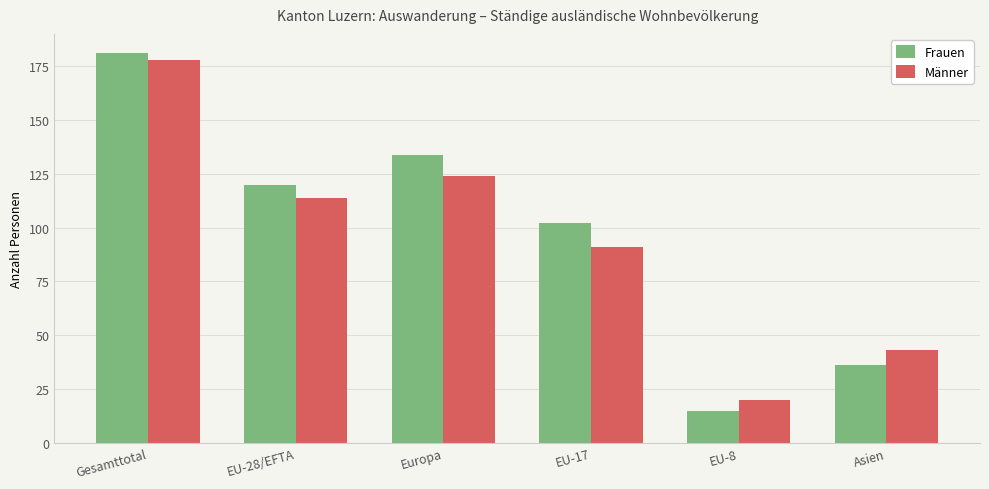

What is the average value of the Frauen series?

98